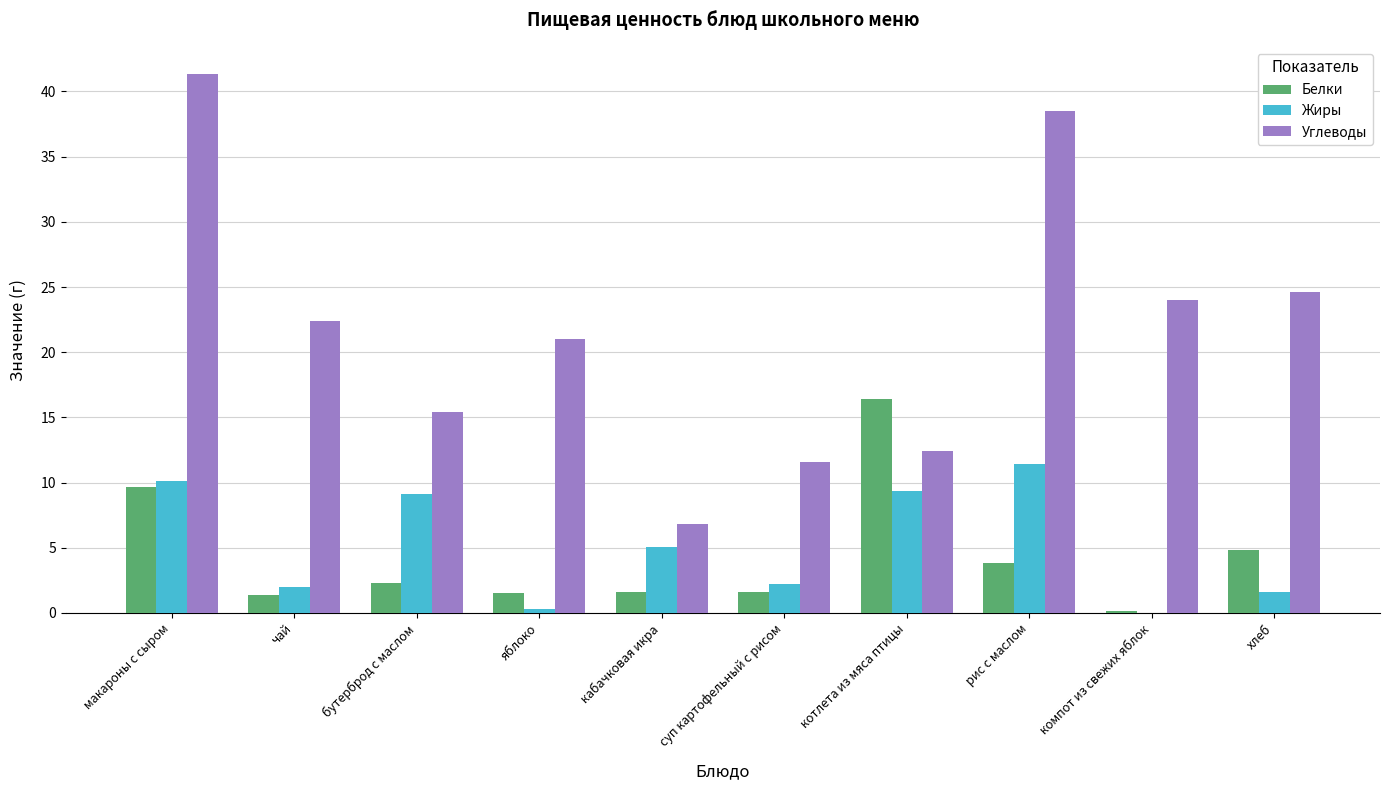

How many distinct data groups are displayed?

3